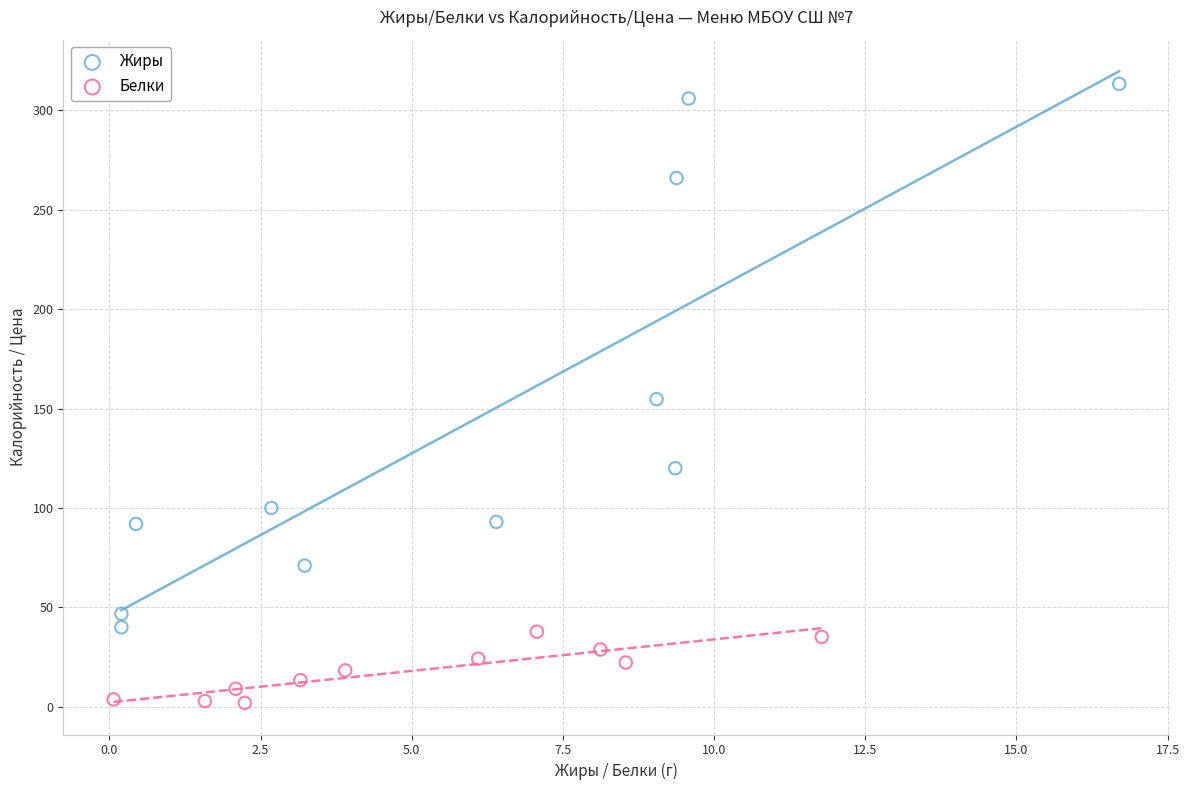

Which series reaches the minimum Y coordinate?

Белки